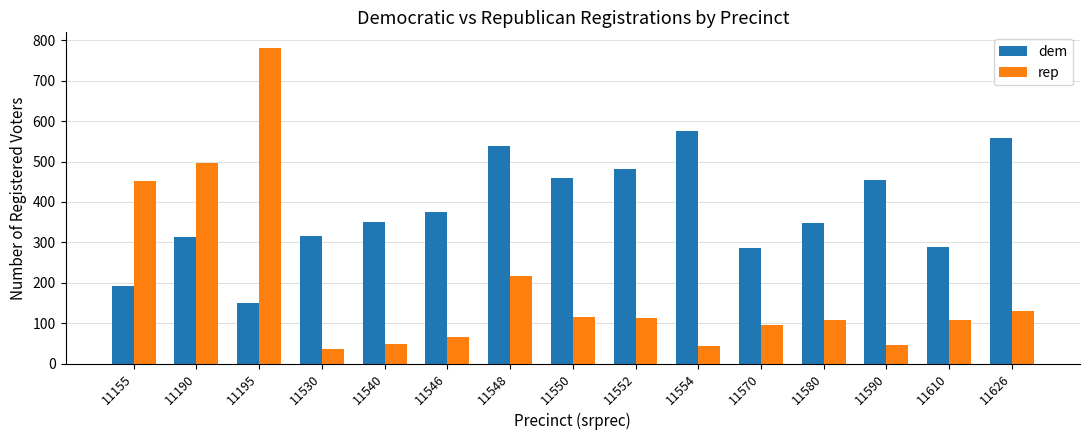

Where is rep nearest to the value 408?

11155